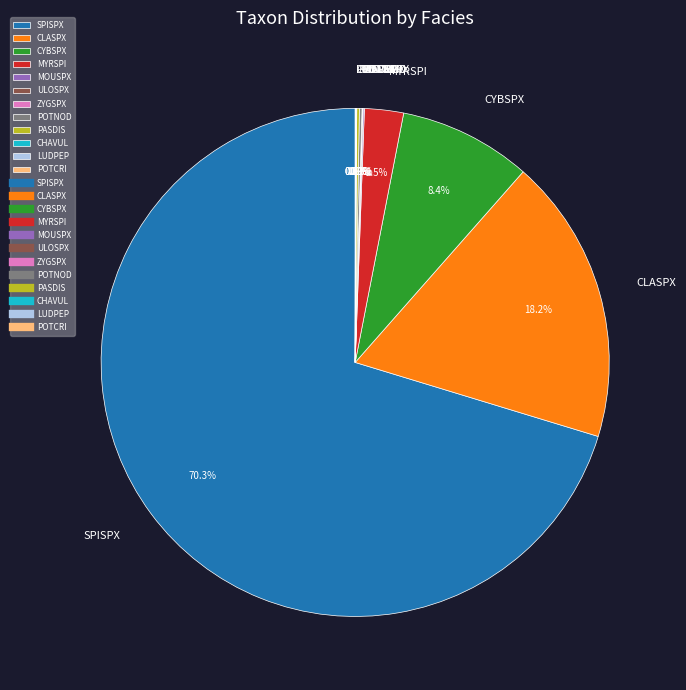

Does SPISPX represent more than half of the total?

Yes